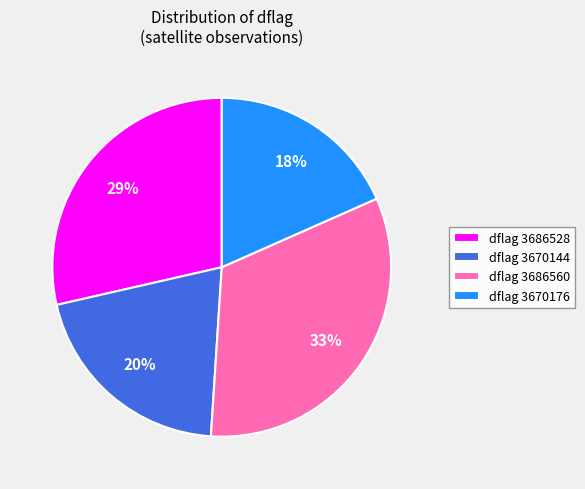

True or false: dflag 3686560 accounts for 18% of the total.

False